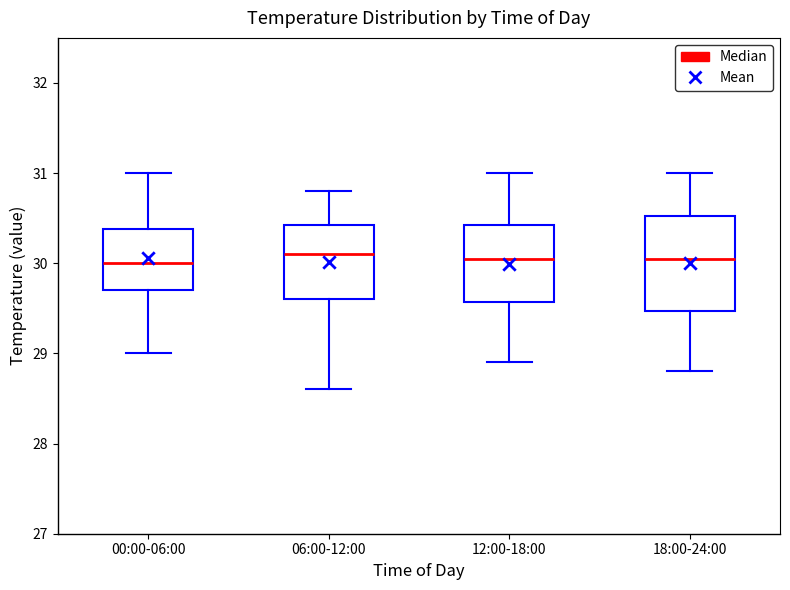

Where does the upper whisker of the box for 00:00-06:00 end on the y-axis? The values are not printed on the chart, so give them approximately, as read against the axis.

31.0